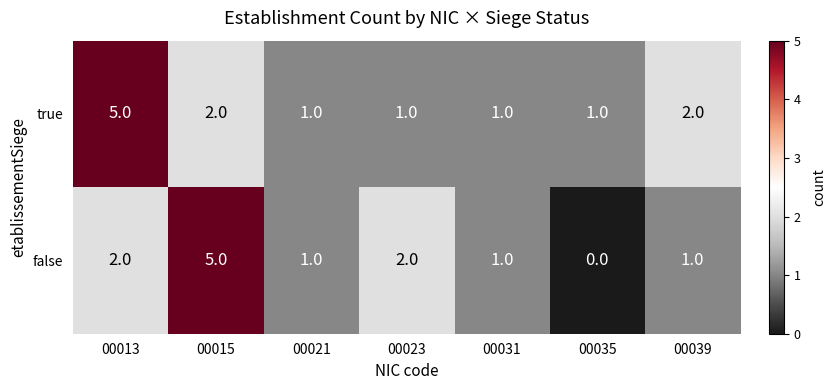

What is the sum of the false values at 00021 and 00023?

3